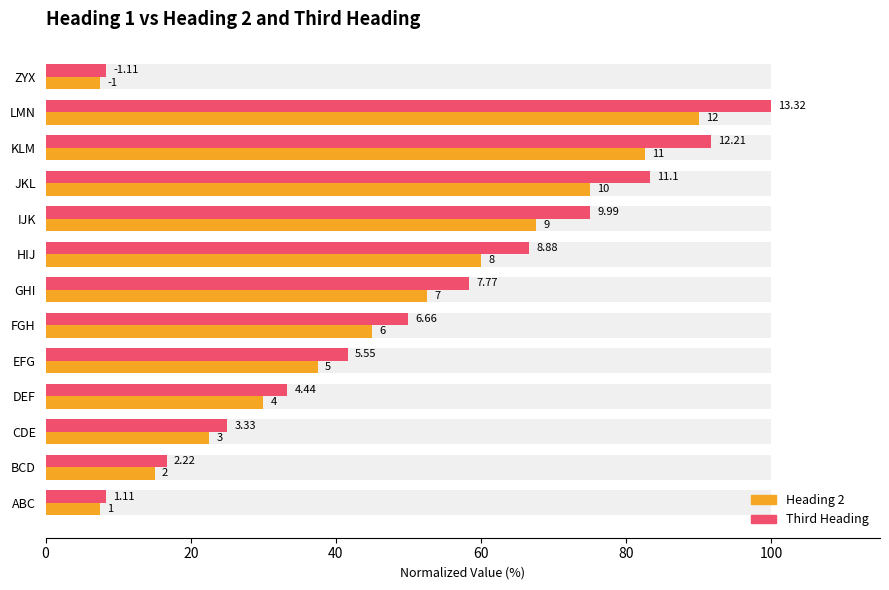

What is the highest value of the Heading 2 series?

90.1